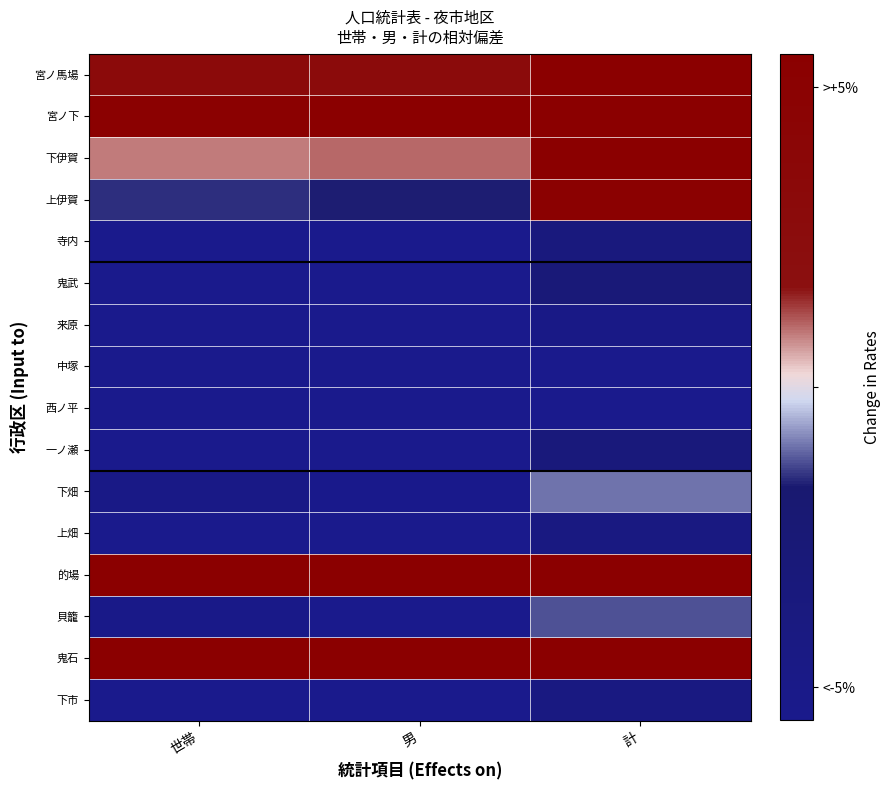

At which category is the sum across all series the highest?

計